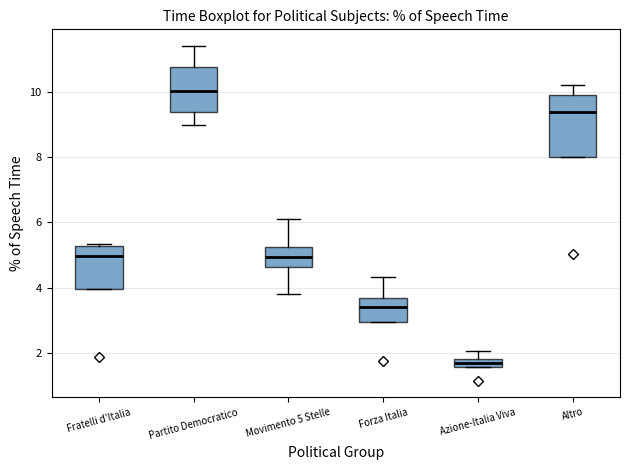

Which box is the tallest, from its lower edge to its upper edge?

Altro